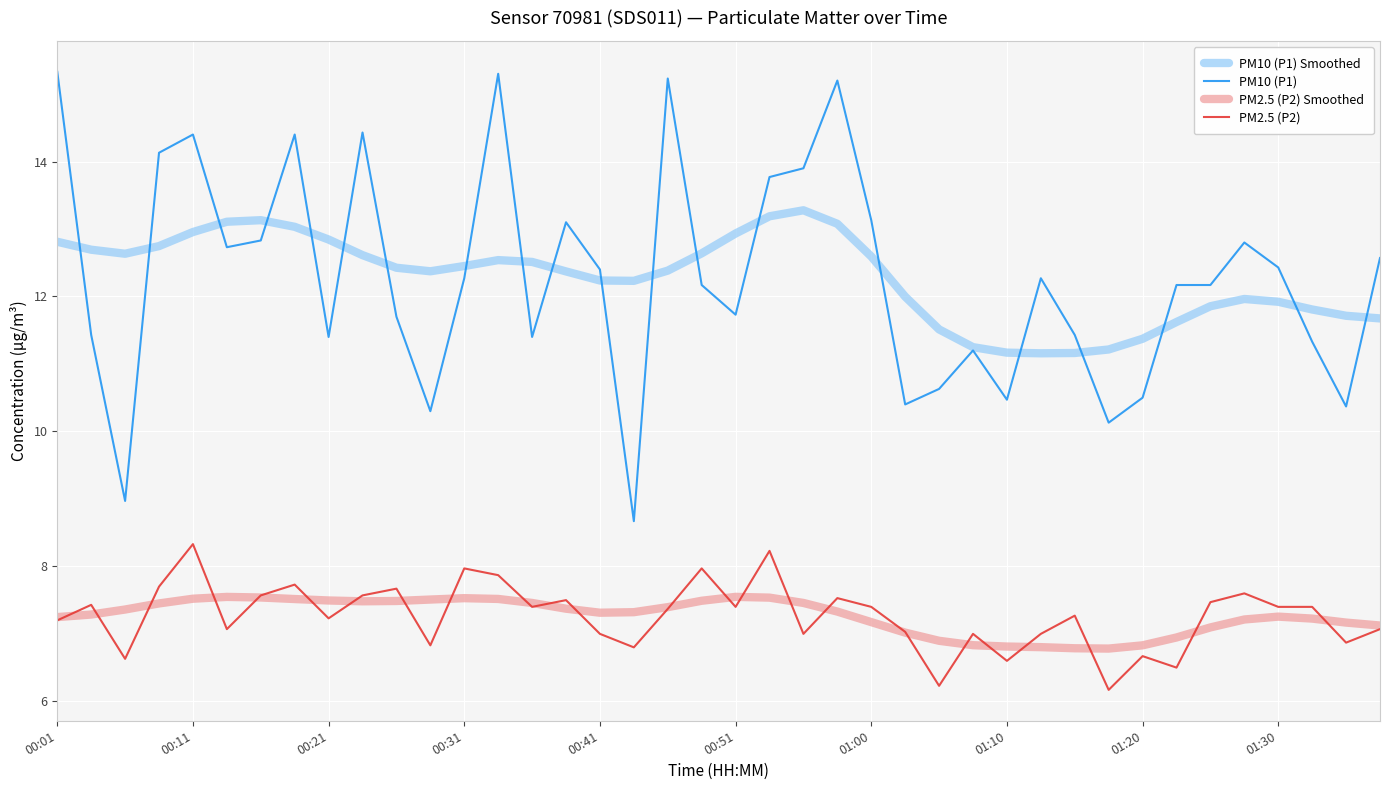

True or false: PM2.5 (P2) Smoothed and PM10 (P1) intersect in this chart.

False